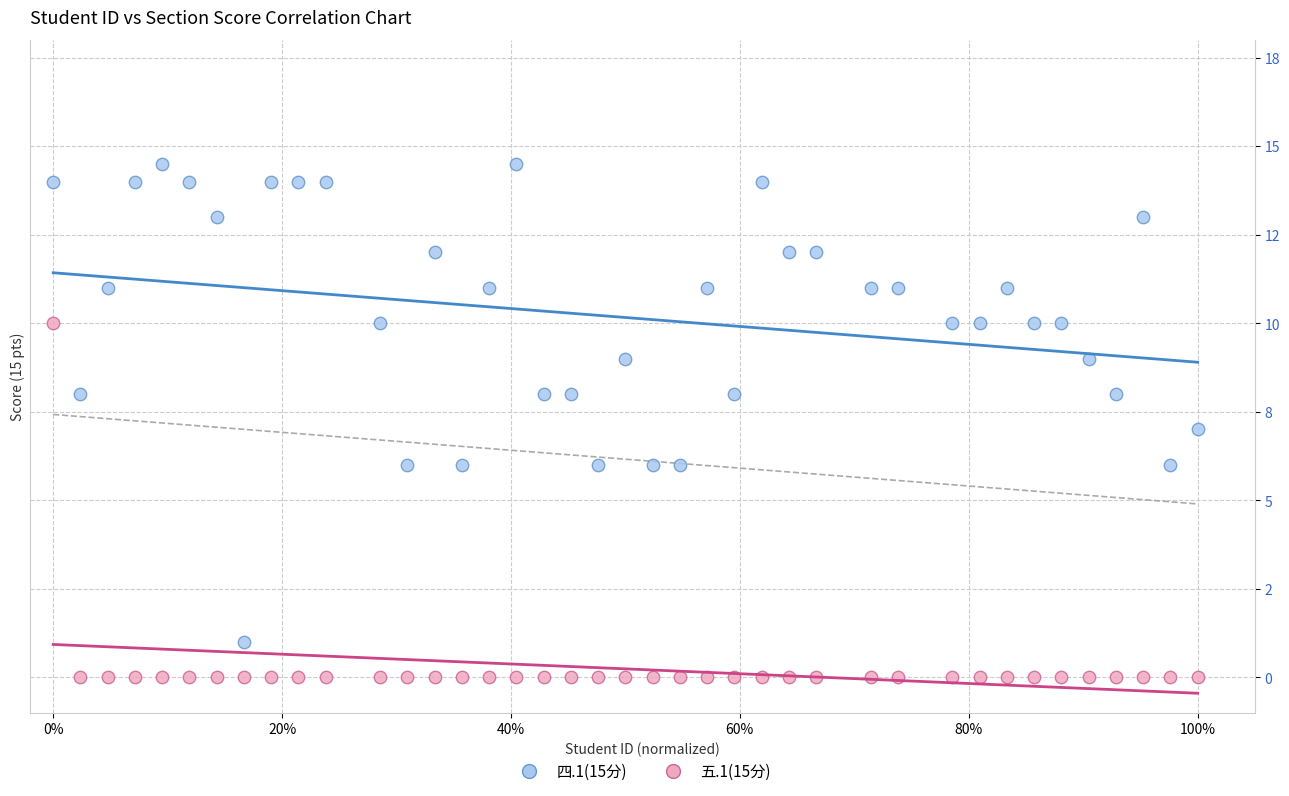

What are all the series names shown in the legend?

四.1(15分), 五.1(15分)